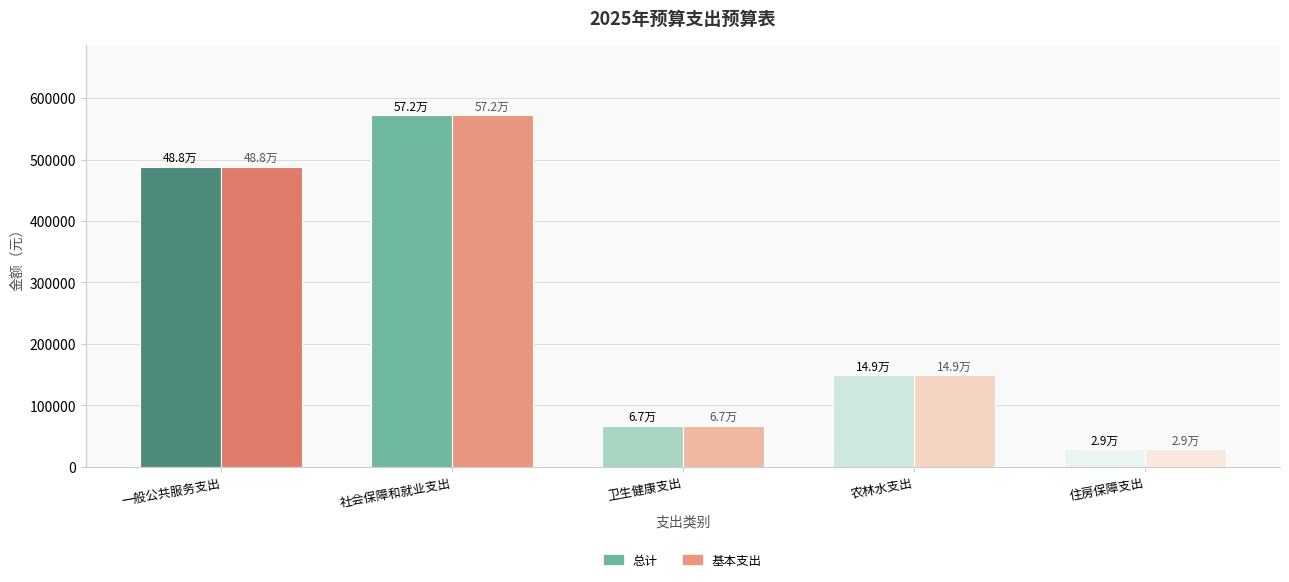

What is the lowest value of the 基本支出 series?

28700.6